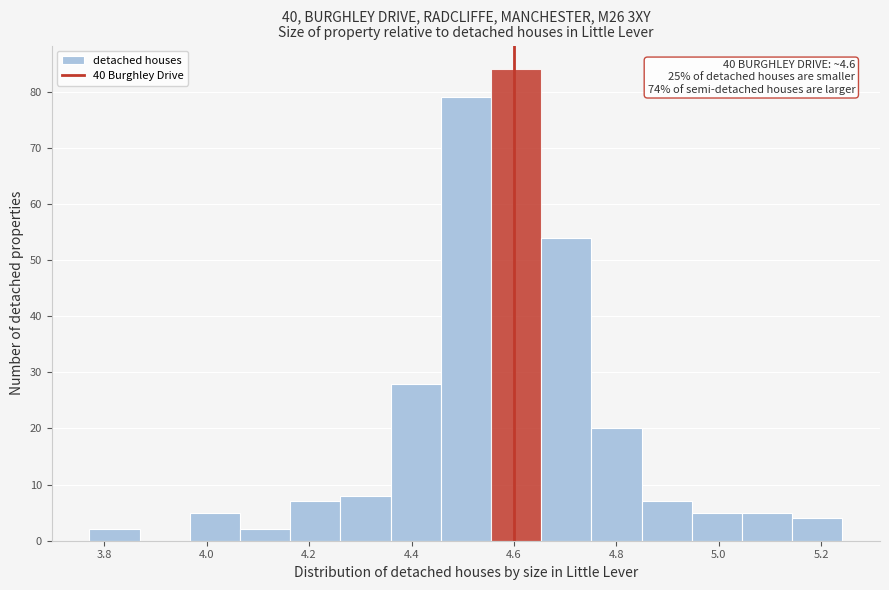

Over which range of the x-axis is the bar tallest?

4.56 to 4.66